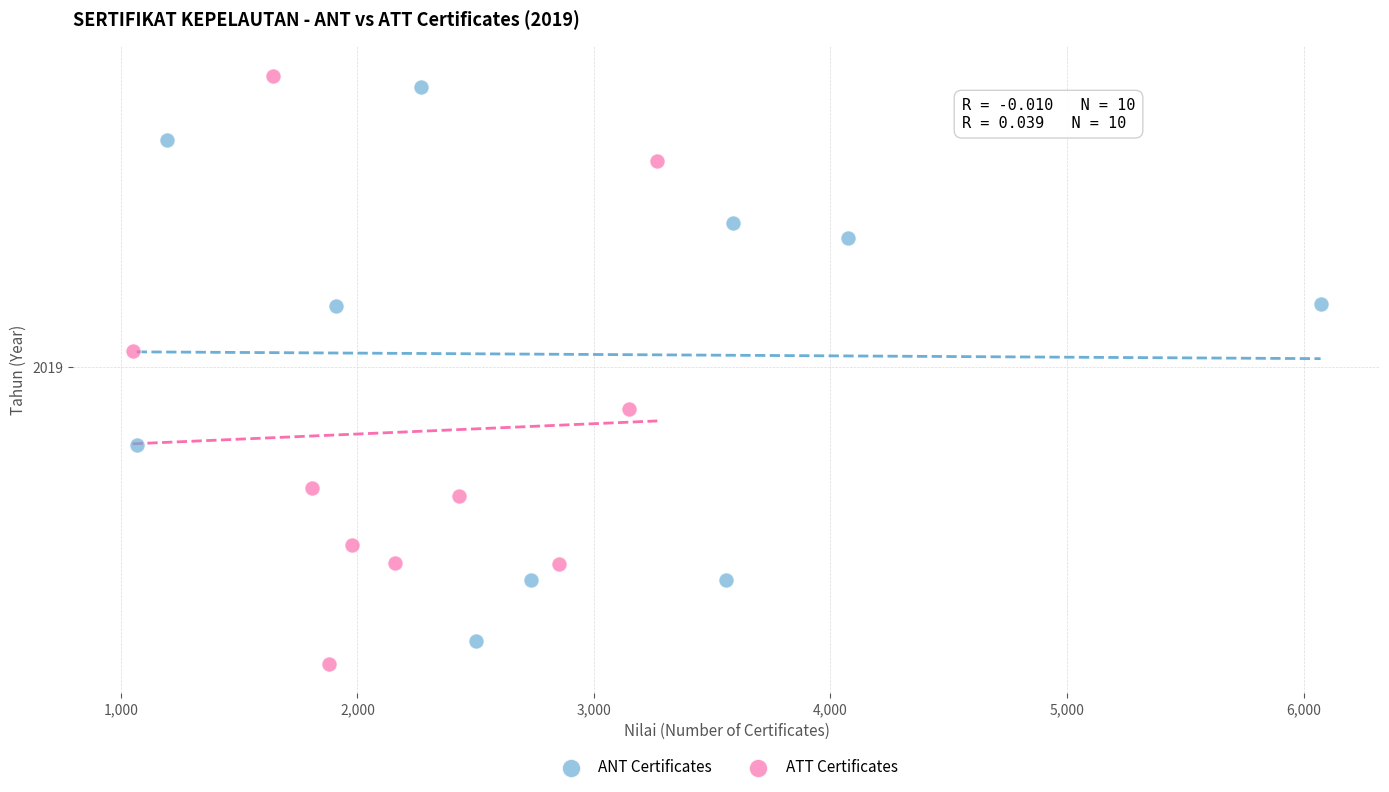

Which series contains the lowest Y value?

ATT Certificates